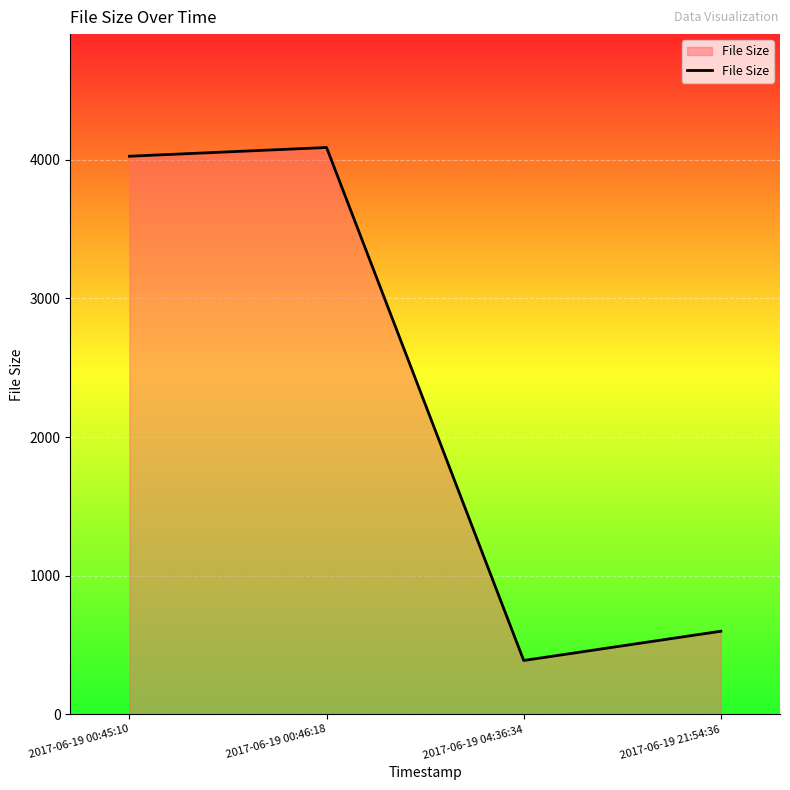

Reading right to left, transcribe all the data shown in this chart.

600	389	4089	4026